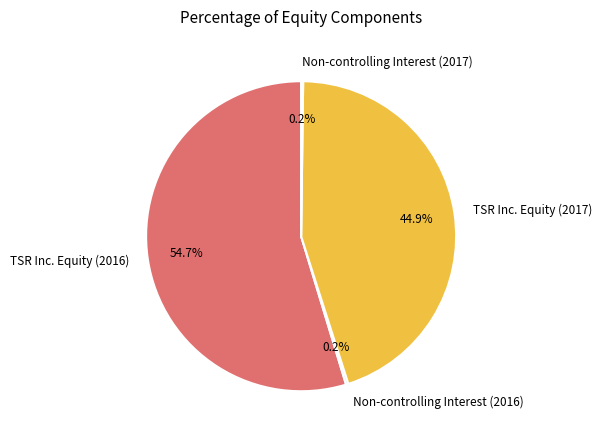

What portion of the pie excludes TSR Inc. Equity (2017)?

55.1%